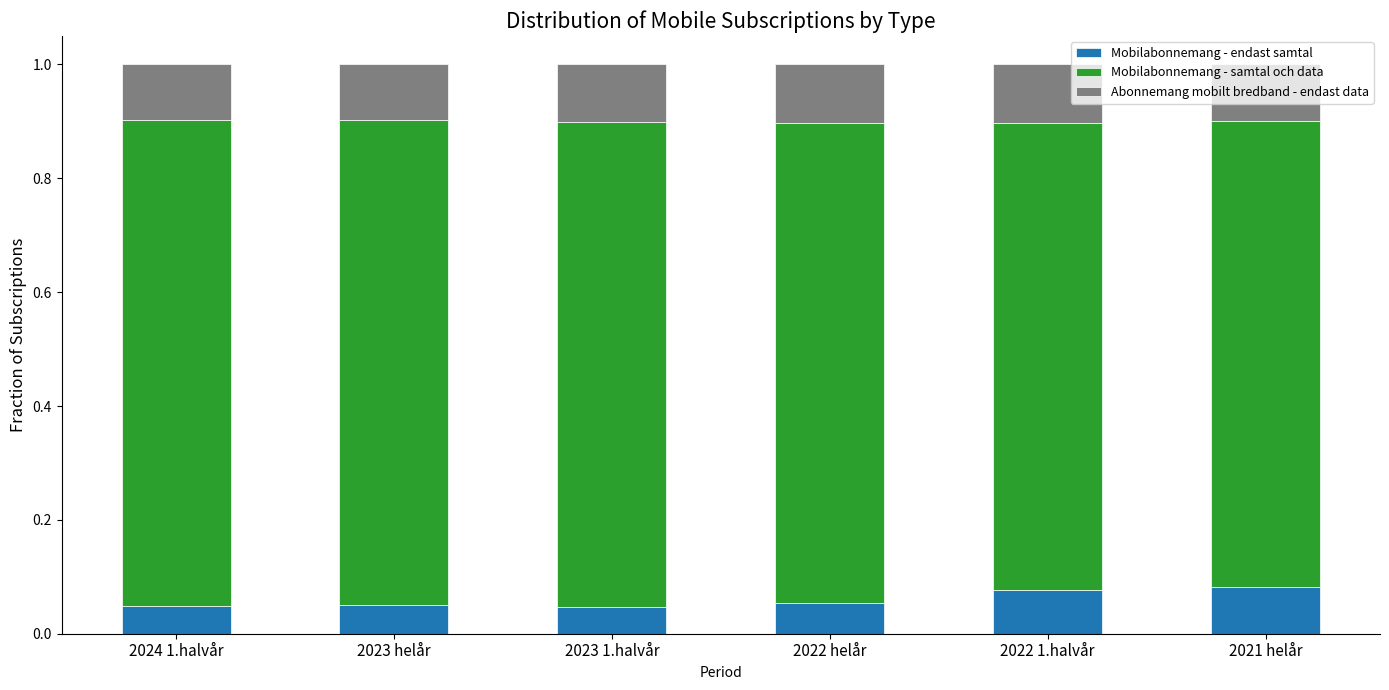

What is the total value across all series at 2022 helår?

1.0